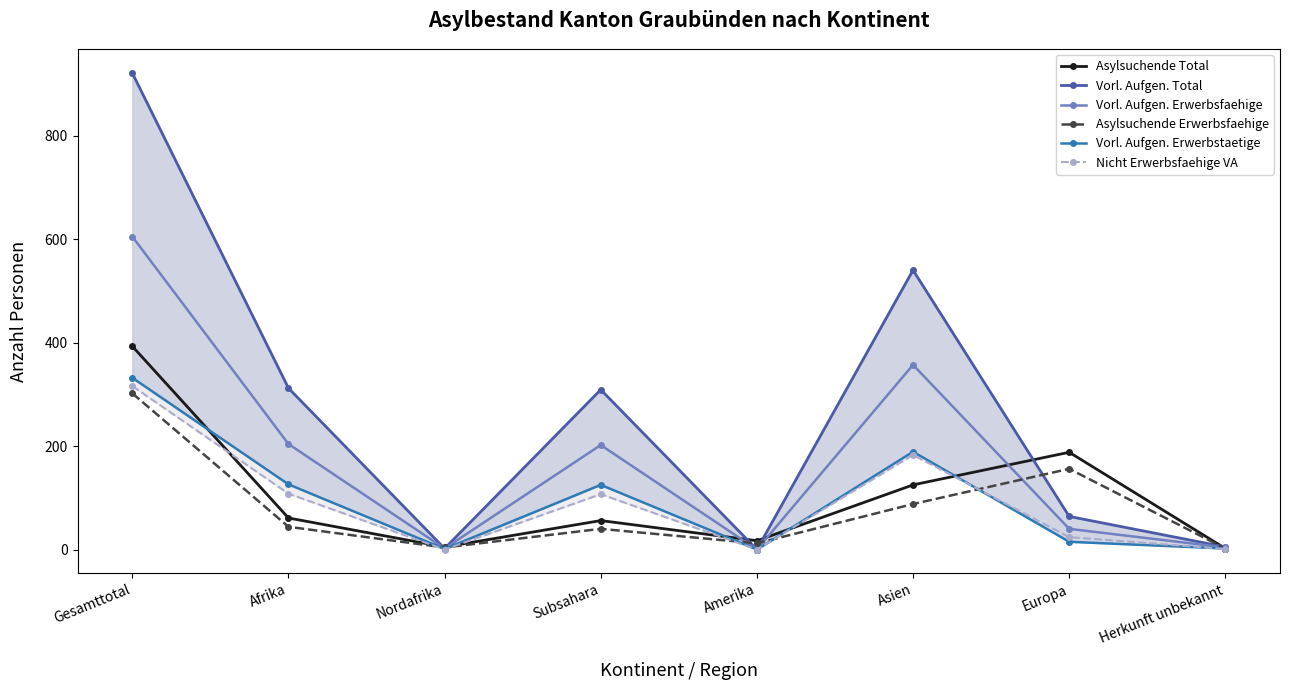

What are all the series names shown in the legend?

Asylsuchende Total, Vorl. Aufgen. Total, Vorl. Aufgen. Erwerbsfaehige, Asylsuchende Erwerbsfaehige, Vorl. Aufgen. Erwerbstaetige, Nicht Erwerbsfaehige VA